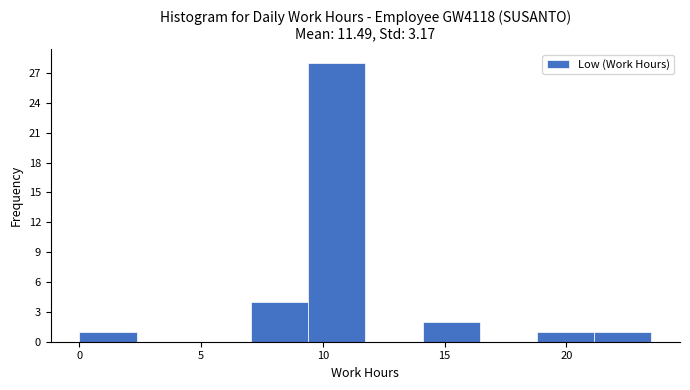

Which range on the x-axis has the tallest bar?

9.5 to 11.5